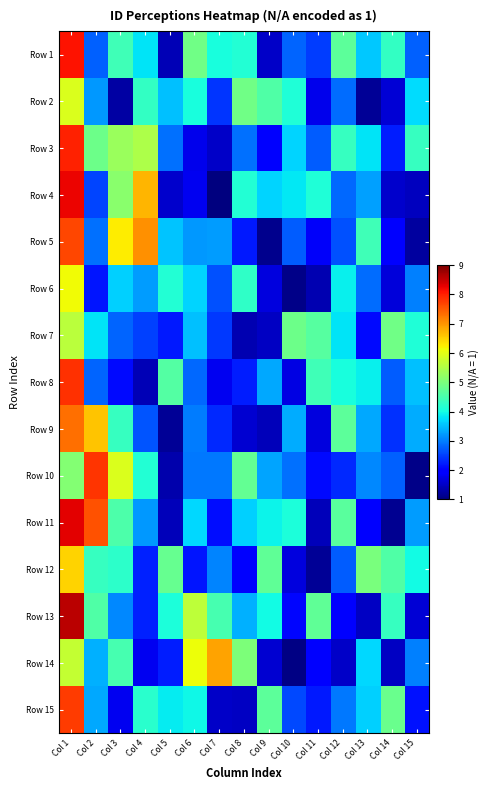

Reading left to right, extract all data points from this chart.

Row 1: Col 1=8.1	Col 2=2.8	Col 3=4.4	Col 4=3.8	Col 5=1.4	Col 6=4.9	Col 7=4.0	Col 8=4.1	Col 9=1.5	Col 10=2.8	Col 11=2.5	Col 12=4.7	Col 13=3.6	Col 14=4.3	Col 15=2.8
Row 2: Col 1=5.9	Col 2=3.2	Col 3=1.3	Col 4=4.3	Col 5=3.5	Col 6=4.0	Col 7=2.4	Col 8=4.9	Col 9=4.6	Col 10=4.1	Col 11=1.8	Col 12=2.9	Col 13=1.2	Col 14=1.6	Col 15=3.7
Row 3: Col 1=8.0	Col 2=4.9	Col 3=5.3	Col 4=5.5	Col 5=2.9	Col 6=1.8	Col 7=1.5	Col 8=2.9	Col 9=1.9	Col 10=3.7	Col 11=2.7	Col 12=4.3	Col 13=3.8	Col 14=2.2	Col 15=4.3
Row 4: Col 1=8.2	Col 2=2.5	Col 3=5.2	Col 4=6.7	Col 5=1.6	Col 6=1.8	Col 7=1.0	Col 8=4.1	Col 9=3.7	Col 10=3.8	Col 11=4.1	Col 12=2.8	Col 13=3.3	Col 14=1.6	Col 15=1.5
Row 5: Col 1=7.7	Col 2=2.9	Col 3=6.3	Col 4=7.1	Col 5=3.5	Col 6=3.2	Col 7=3.2	Col 8=2.2	Col 9=1.1	Col 10=2.7	Col 11=1.9	Col 12=2.6	Col 13=4.4	Col 14=1.9	Col 15=1.2
Row 6: Col 1=6.1	Col 2=2.2	Col 3=3.6	Col 4=3.2	Col 5=4.1	Col 6=3.7	Col 7=2.6	Col 8=4.3	Col 9=1.7	Col 10=1.1	Col 11=1.4	Col 12=3.9	Col 13=2.8	Col 14=1.6	Col 15=3.0
Row 7: Col 1=5.6	Col 2=3.8	Col 3=2.8	Col 4=2.5	Col 5=2.2	Col 6=3.5	Col 7=2.4	Col 8=1.4	Col 9=1.5	Col 10=4.8	Col 11=4.6	Col 12=3.8	Col 13=2.1	Col 14=4.9	Col 15=4.1
Row 8: Col 1=7.9	Col 2=2.8	Col 3=2.1	Col 4=1.4	Col 5=4.6	Col 6=2.8	Col 7=1.8	Col 8=2.2	Col 9=3.3	Col 10=1.7	Col 11=4.4	Col 12=4.0	Col 13=3.9	Col 14=2.7	Col 15=3.5
Row 9: Col 1=7.3	Col 2=6.6	Col 3=4.3	Col 4=2.7	Col 5=1.2	Col 6=3.0	Col 7=2.3	Col 8=1.6	Col 9=1.4	Col 10=3.4	Col 11=1.7	Col 12=4.7	Col 13=3.3	Col 14=2.4	Col 15=3.4
Row 10: Col 1=5.1	Col 2=7.8	Col 3=5.9	Col 4=4.1	Col 5=1.3	Col 6=2.9	Col 7=3.0	Col 8=4.8	Col 9=3.3	Col 10=2.9	Col 11=2.1	Col 12=2.3	Col 13=3.1	Col 14=2.8	Col 15=1.1
Row 11: Col 1=8.3	Col 2=7.6	Col 3=4.6	Col 4=3.2	Col 5=1.4	Col 6=3.7	Col 7=2.1	Col 8=3.6	Col 9=3.9	Col 10=4.1	Col 11=1.4	Col 12=4.7	Col 13=1.9	Col 14=1.1	Col 15=3.2
Row 12: Col 1=6.5	Col 2=4.3	Col 3=4.2	Col 4=2.3	Col 5=4.8	Col 6=2.2	Col 7=3.1	Col 8=2.0	Col 9=4.7	Col 10=1.7	Col 11=1.2	Col 12=2.7	Col 13=5.0	Col 14=4.6	Col 15=4.0
Row 13: Col 1=8.6	Col 2=4.6	Col 3=3.1	Col 4=2.3	Col 5=4.1	Col 6=5.6	Col 7=4.5	Col 8=3.4	Col 9=4.0	Col 10=2.0	Col 11=4.7	Col 12=2.0	Col 13=1.5	Col 14=4.3	Col 15=1.6
Row 14: Col 1=5.7	Col 2=3.4	Col 3=4.5	Col 4=1.8	Col 5=2.2	Col 6=6.1	Col 7=6.9	Col 8=5.0	Col 9=1.6	Col 10=1.1	Col 11=1.9	Col 12=1.5	Col 13=3.7	Col 14=1.5	Col 15=3.0
Row 15: Col 1=7.8	Col 2=3.3	Col 3=1.8	Col 4=4.2	Col 5=3.9	Col 6=4.0	Col 7=1.5	Col 8=1.5	Col 9=4.7	Col 10=2.6	Col 11=2.2	Col 12=3.0	Col 13=3.7	Col 14=4.8	Col 15=2.1